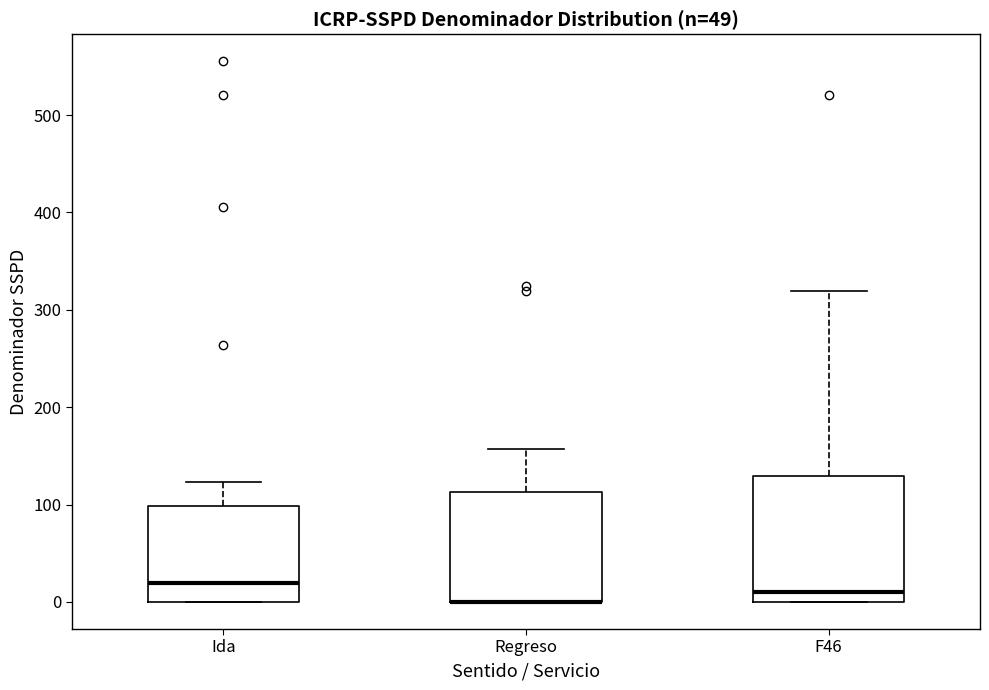

Reading left to right, read every box against the y-axis: the position of its median line, the range the box covers, and the ends of its whiskers. The values are not printed on the chart, so give them approximately, as read against the axis.

Ida: median 20, box 0 to 100, whiskers 0 to 120
Regreso: median 0 (drawn on the box's lower edge), box 0 to 110, whiskers 0 to 160
F46: median 10, box 0 to 130, whiskers 0 to 320